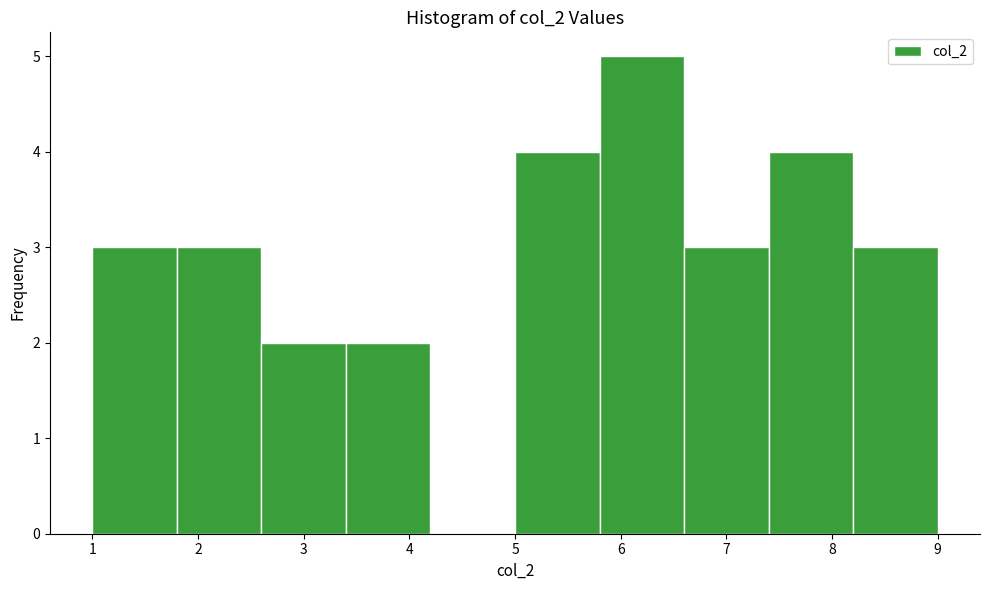

Reading left to right, transcribe this chart: for each bar, give the range it covers on the x-axis and its height. The values are not printed on the chart, so give them approximately, as read against the axis.

1.0 to 1.8: 3
1.8 to 2.6: 3
2.6 to 3.4: 2
3.4 to 4.2: 2
4.2 to 5.0: 0
5.0 to 5.8: 4
5.8 to 6.6: 5
6.6 to 7.4: 3
7.4 to 8.2: 4
8.2 to 9.0: 3